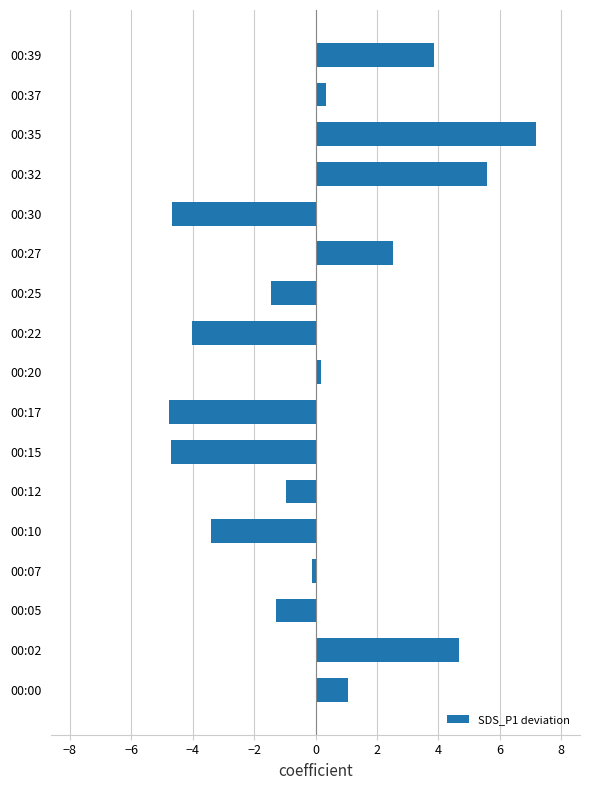

At which label is the value closest to 1?

00:00